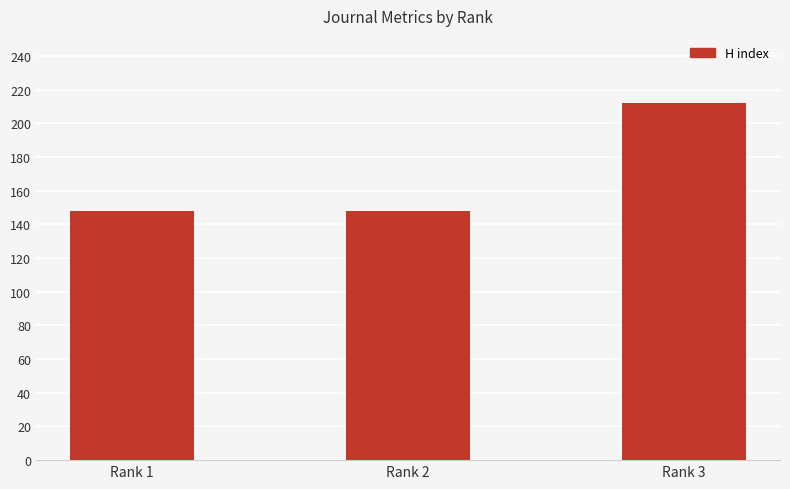

At which category does the chart reach its peak across all series?

Rank 3